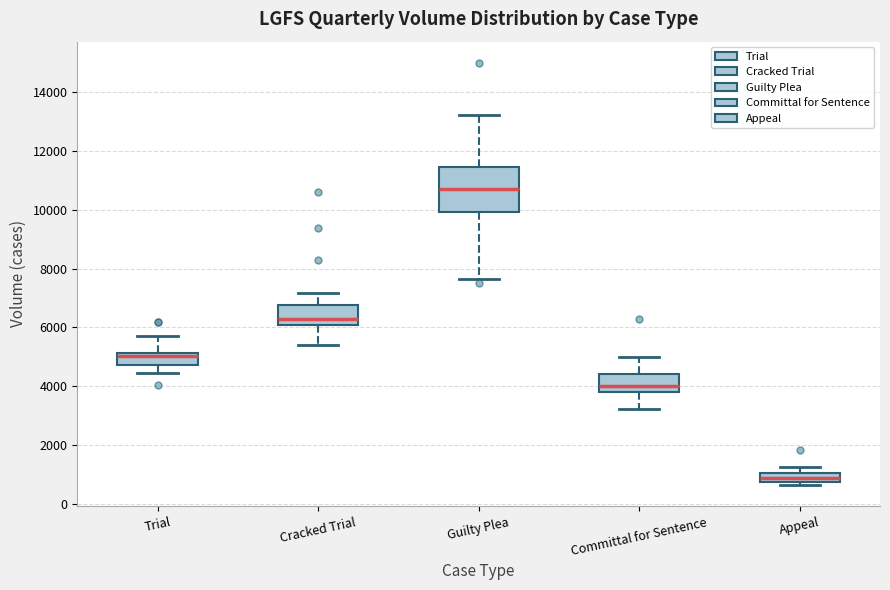

Where does the lower whisker of the box for Trial end on the y-axis? The values are not printed on the chart, so give them approximately, as read against the axis.

4400